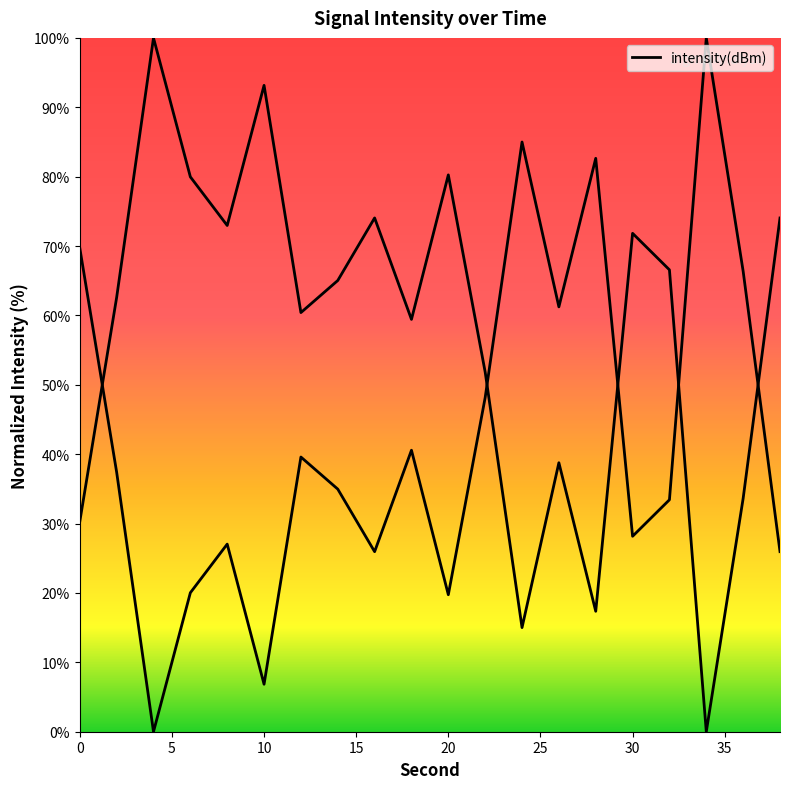

What is the difference between the maximum and minimum values?

100.0